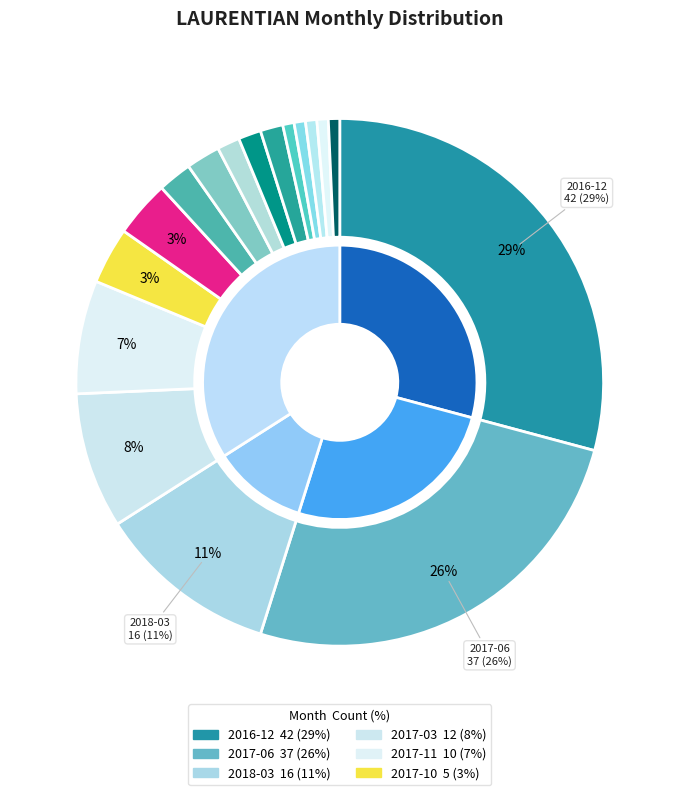

Is it true that 2016-12 is 29% of the pie?

True